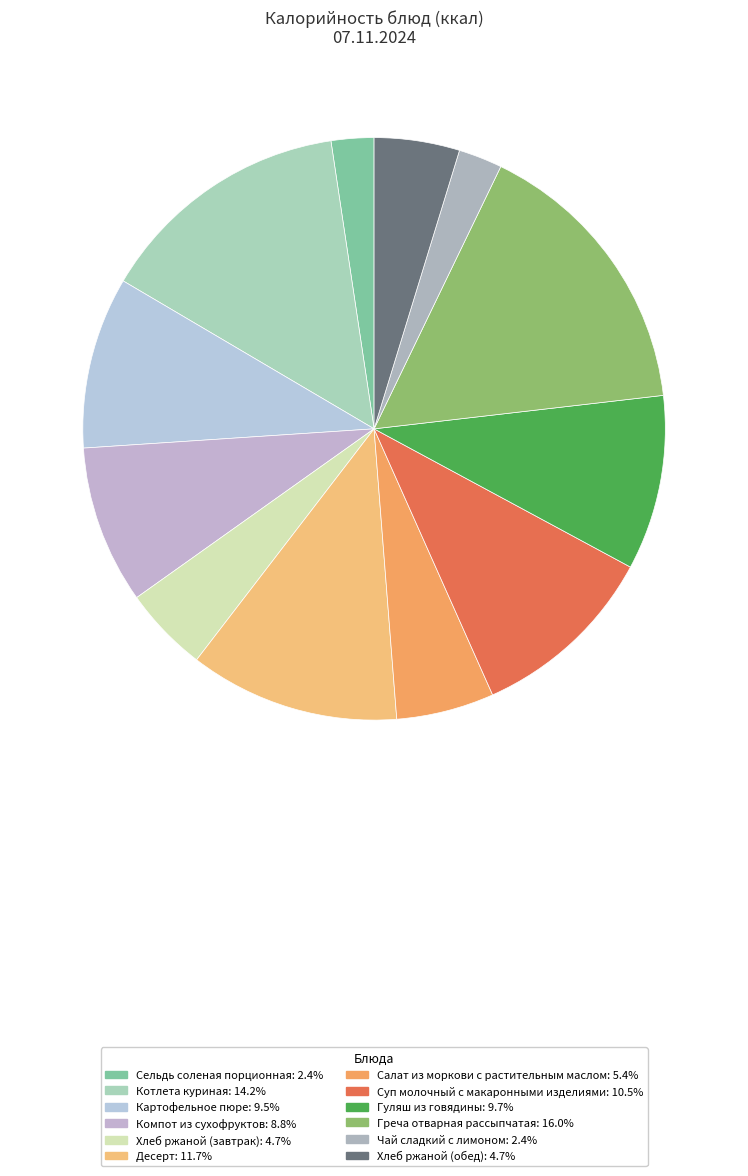

To the nearest percent, what percentage of the pie is Картофельное пюре?

10%